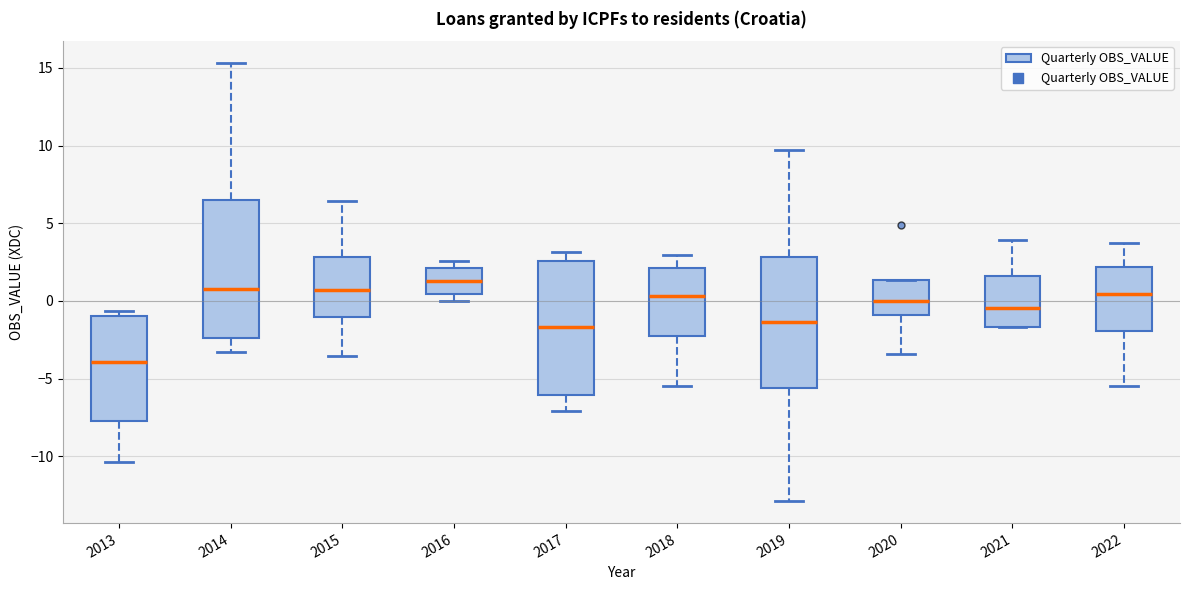

Reading left to right, read every box against the y-axis: the position of its median line, the range the box covers, and the ends of its whiskers. The values are not printed on the chart, so give them approximately, as read against the axis.

2013: median -4.0, box -8.0 to -1.0, whiskers -10.5 to -0.5
2014: median 1.0, box -2.5 to 6.5, whiskers -3.5 to 15.5
2015: median 0.5, box -1.0 to 3.0, whiskers -3.5 to 6.5
2016: median 1.5, box 0.5 to 2.0, whiskers 0.0 to 2.5
2017: median -1.5, box -6.0 to 2.5, whiskers -7.0 to 3.0
2018: median 0.5, box -2.5 to 2.0, whiskers -5.5 to 3.0
2019: median -1.5, box -5.5 to 3.0, whiskers -13.0 to 9.5
2020: median 0.0, box -1.0 to 1.5, whiskers -3.5 to 1.5
2021: median -0.5, box -1.5 to 1.5, whiskers -1.5 to 4.0
2022: median 0.5, box -2.0 to 2.0, whiskers -5.5 to 3.5